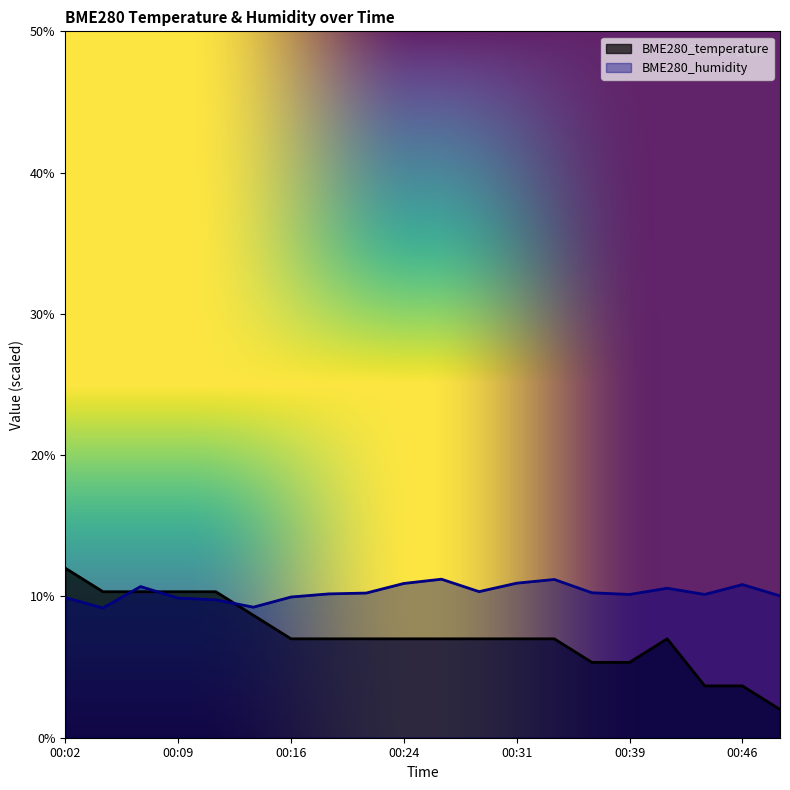

The value of BME280_temperature at 00:41 is 7.0. True or false?

True